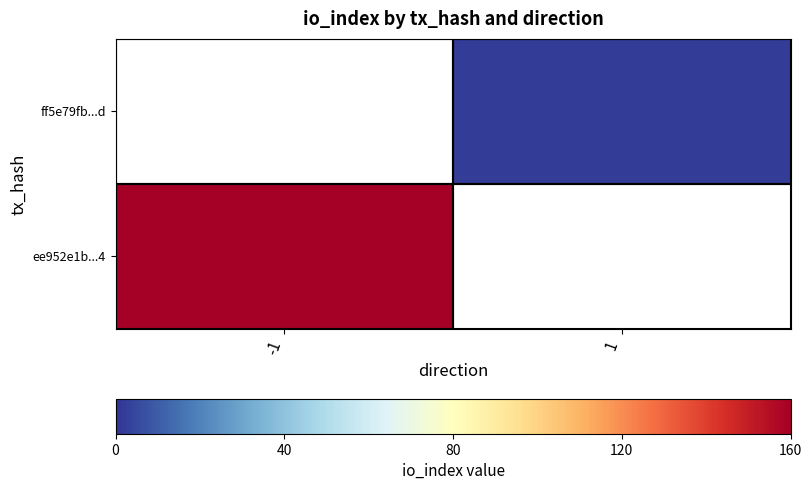

At how many categories does at least one series exceed 95?

1